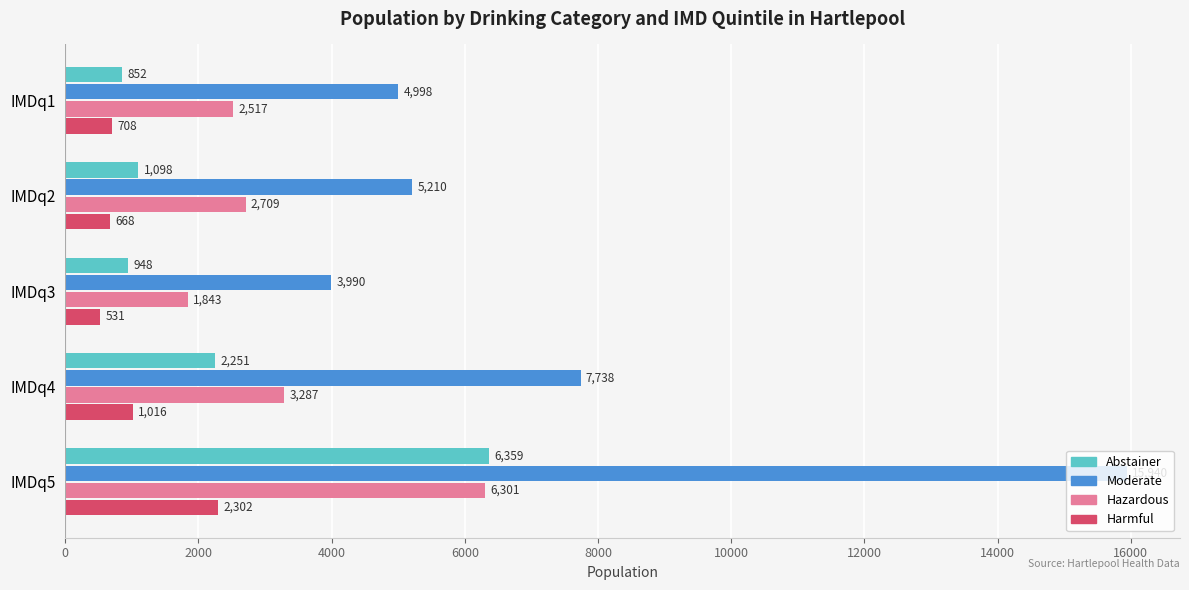

What are all the series names shown in the legend?

Abstainer, Moderate, Hazardous, Harmful